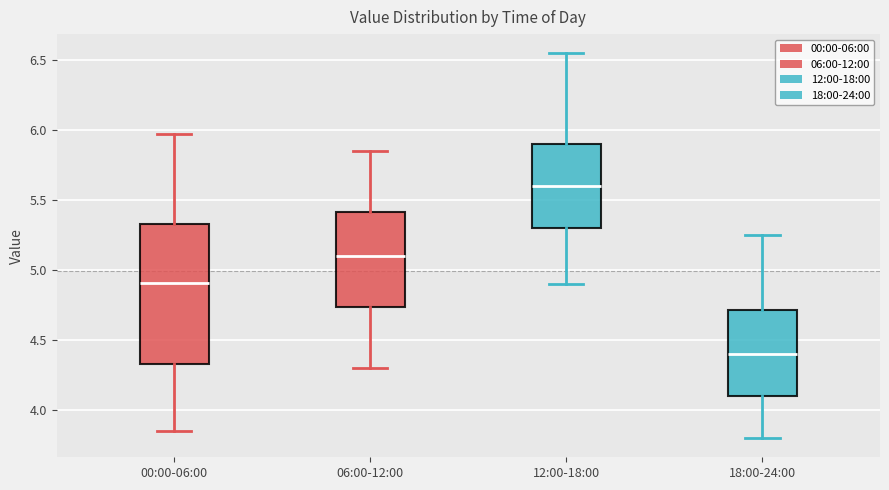

Which box's median line is the lowest?

18:00-24:00